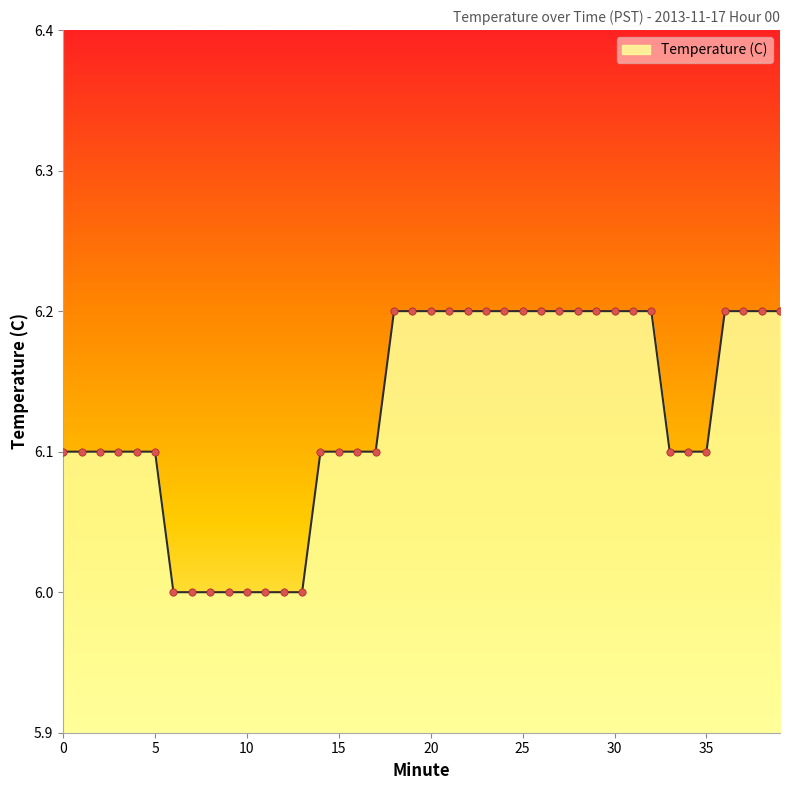

What is the smallest value displayed?

6.0